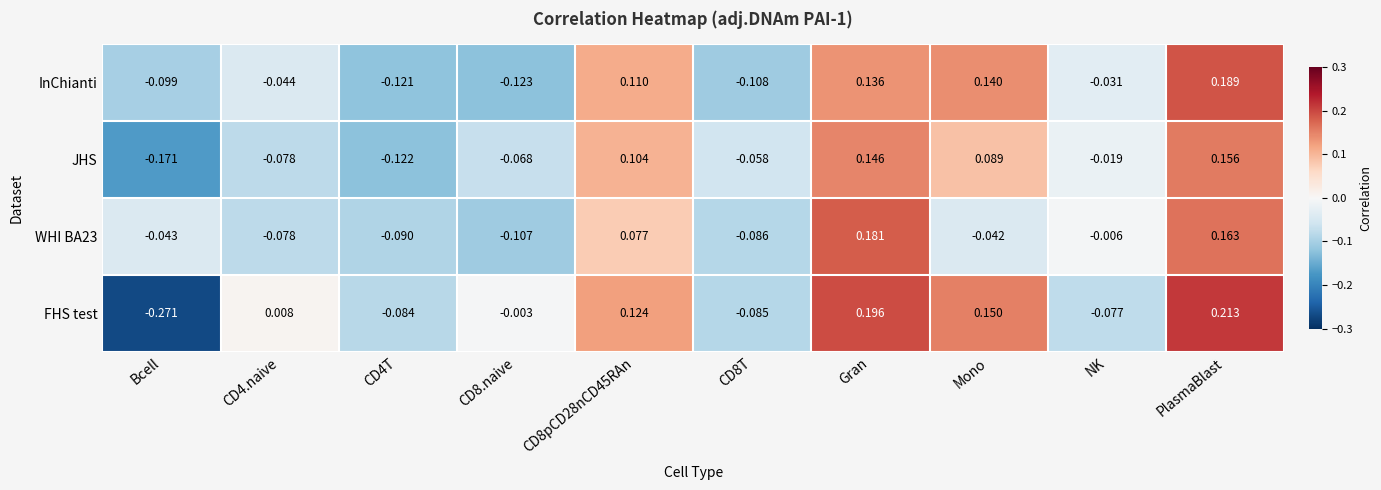

Which category has the highest value across all series?

PlasmaBlast